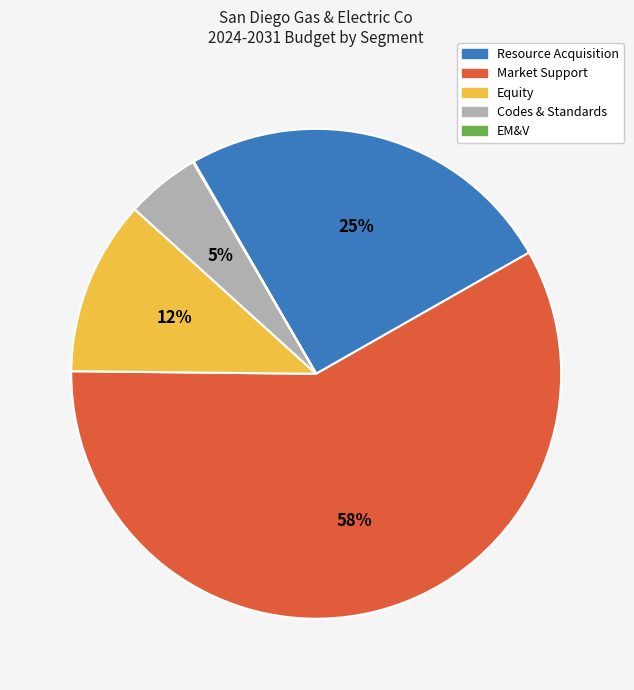

What is the largest slice in the pie chart?

Market Support